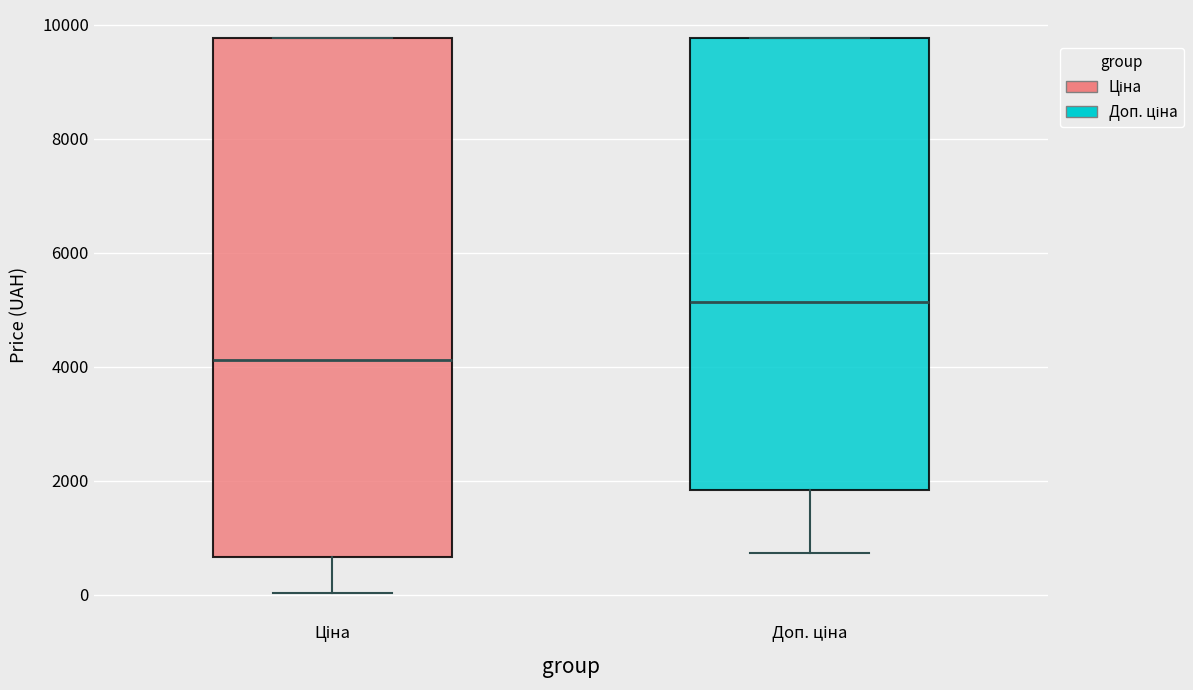

Reading left to right, read every box against the y-axis: the position of its median line, the range the box covers, and the ends of its whiskers. The values are not printed on the chart, so give them approximately, as read against the axis.

Ціна: median 4200, box 600 to 9800, whiskers 0 to 9800
Доп. ціна: median 5200, box 1800 to 9800, whiskers 800 to 9800